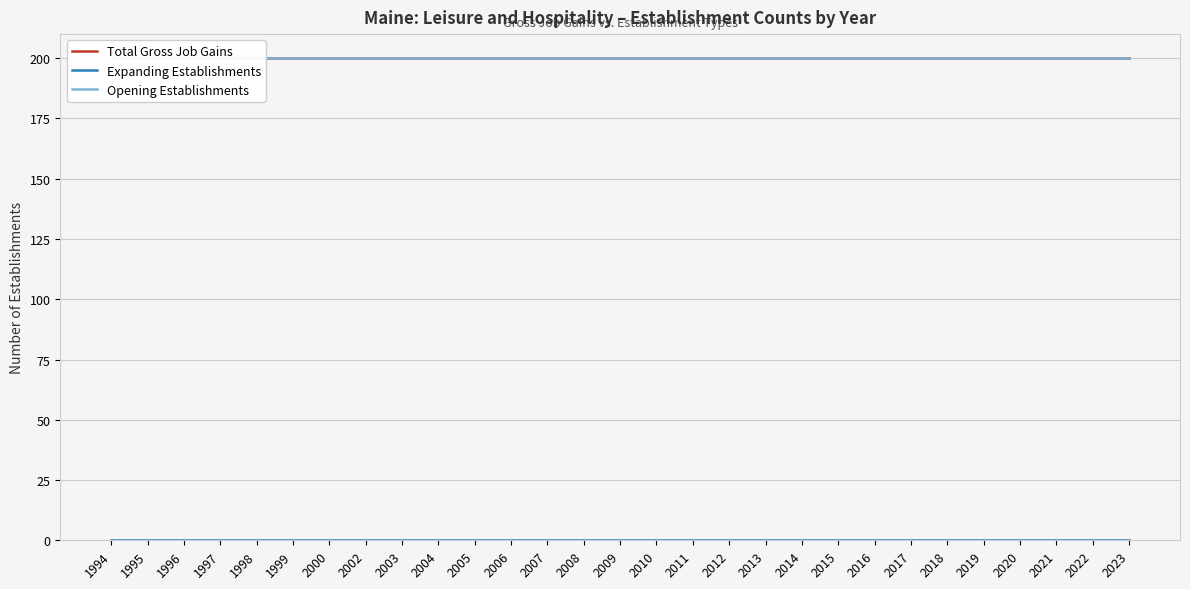

Is the value of Expanding Establishments at 2018 greater than the value of Opening Establishments at 2018?

No